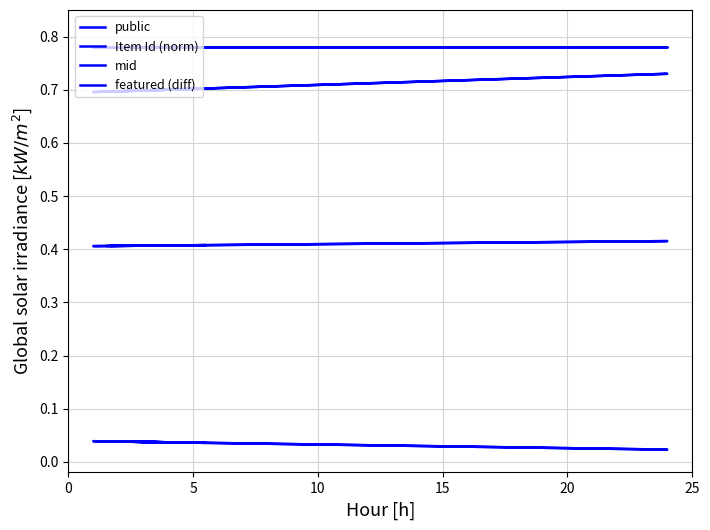

Which series has the largest range (max minus min)?

Item Id (norm)